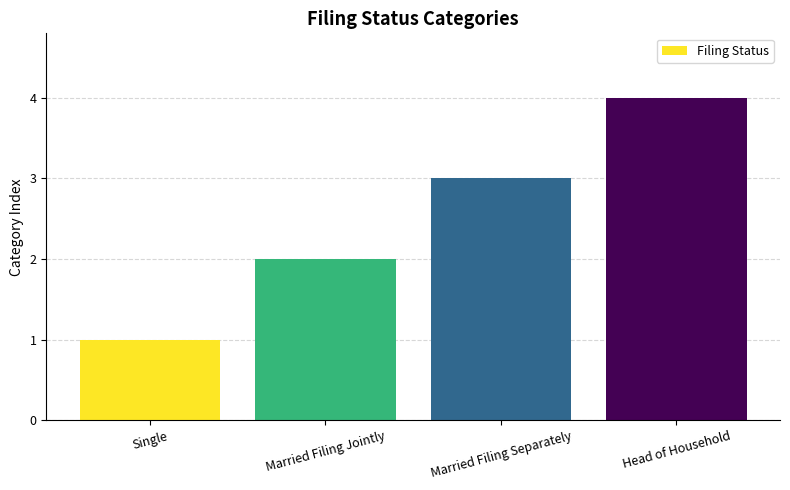

Are the bars horizontal?

No